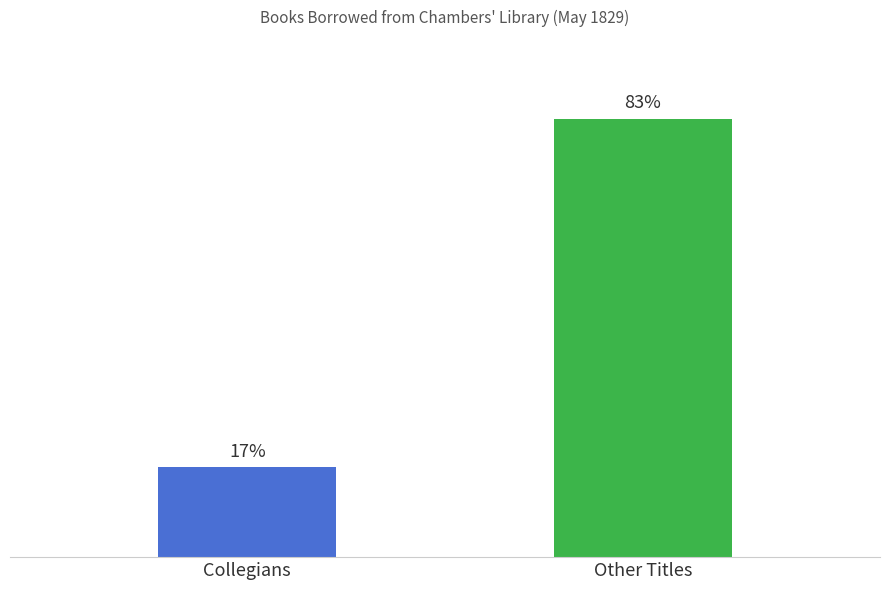

Which label corresponds to the smallest value in the chart?

Collegians